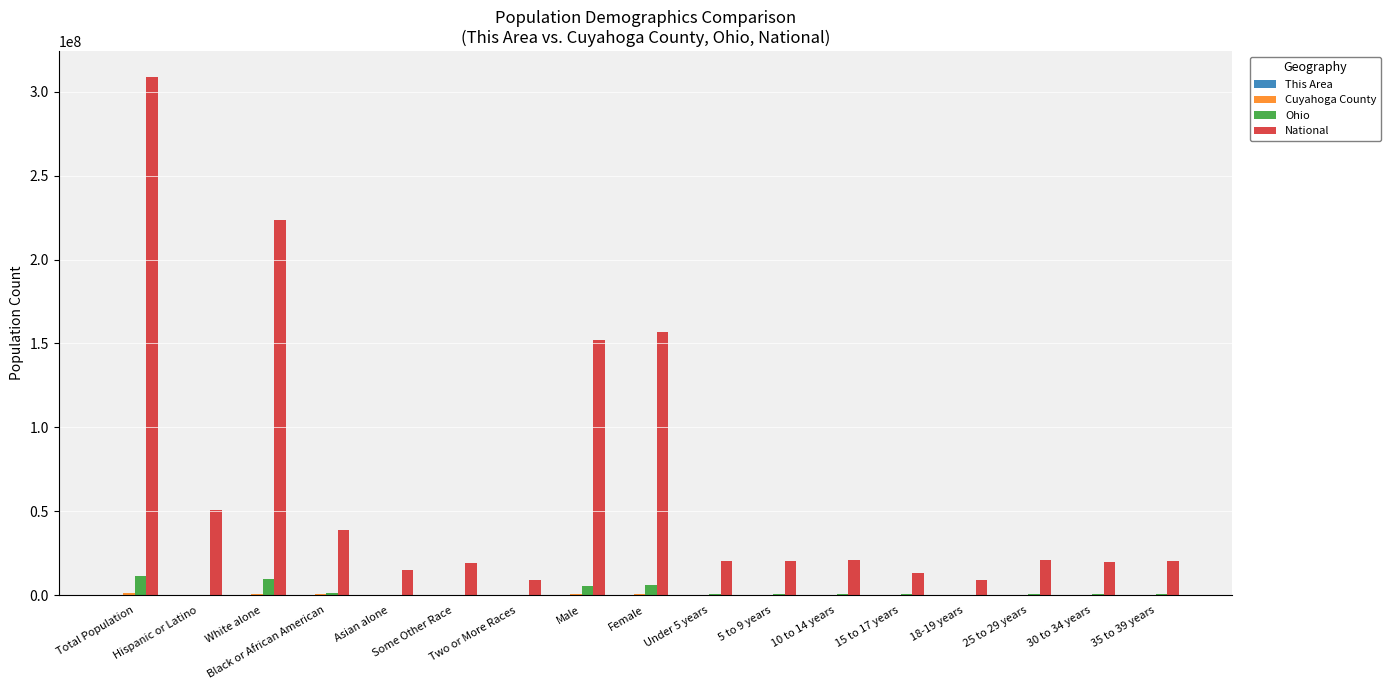

At which category is the sum across all series the highest?

Total Population